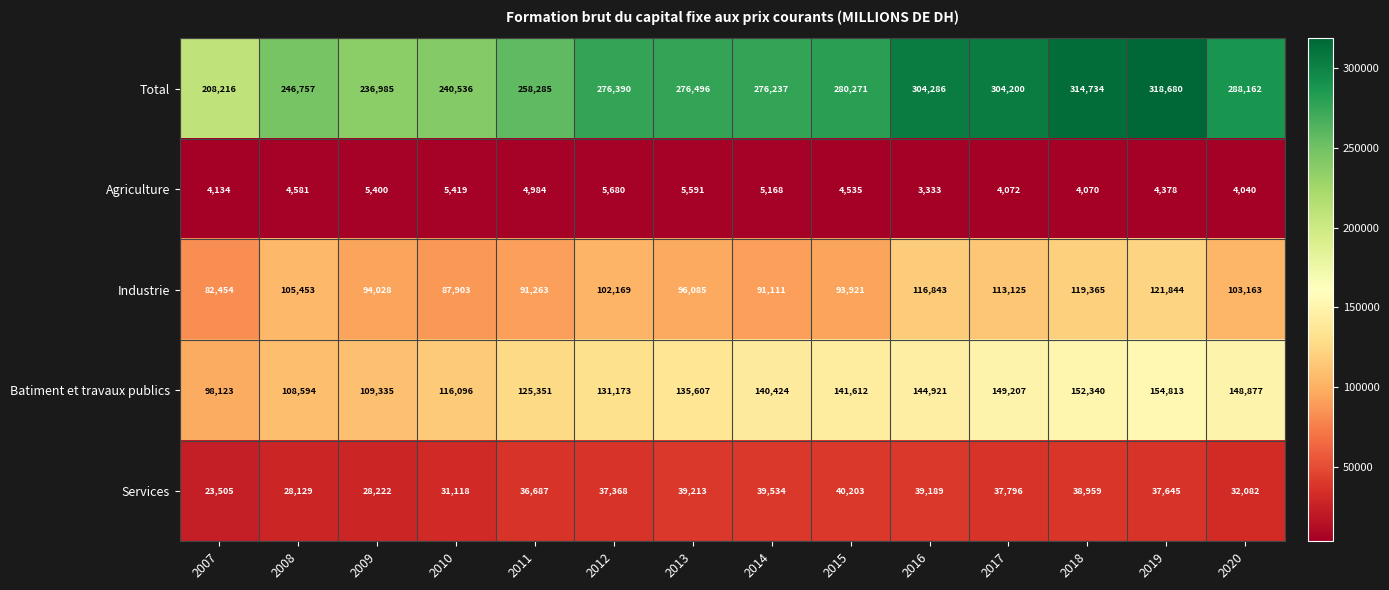

At which label is Services closest to 31854?

2020